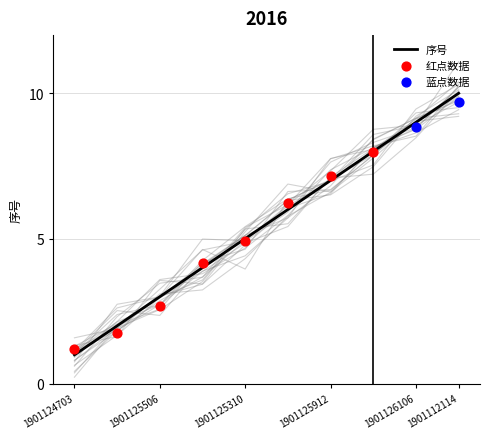

True or false: 序号 has a value of 14 at 1901126106.

False